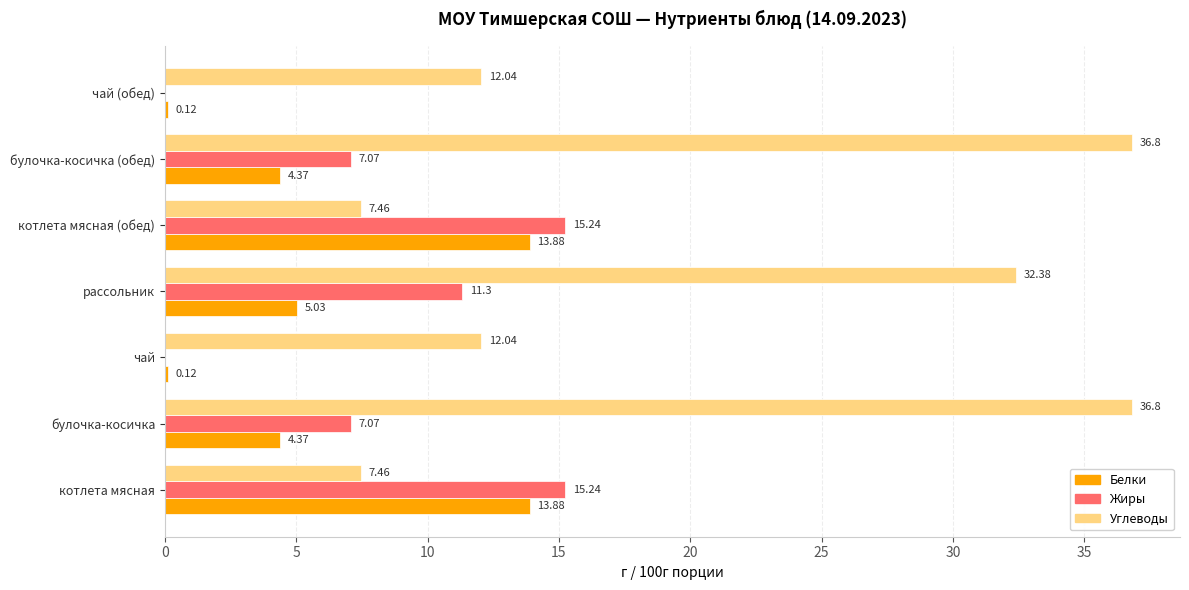

Where is Белки nearest to the value 7?

рассольник